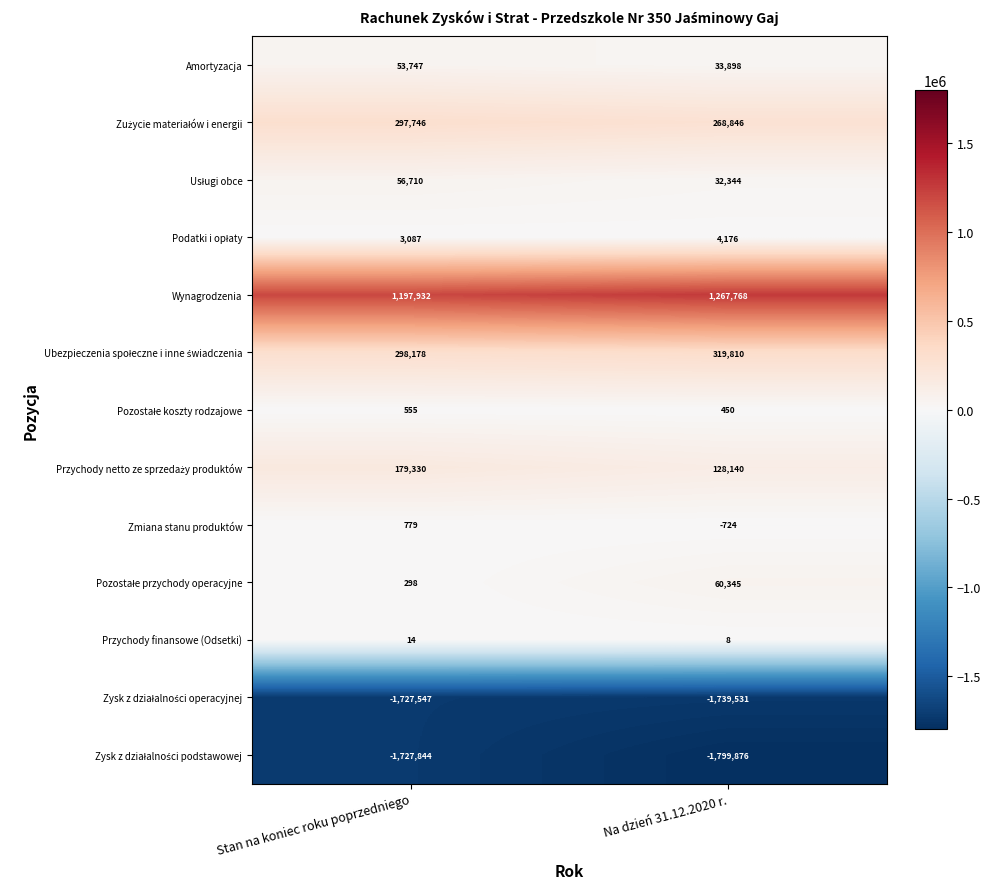

What is the smallest value displayed?

-1799876